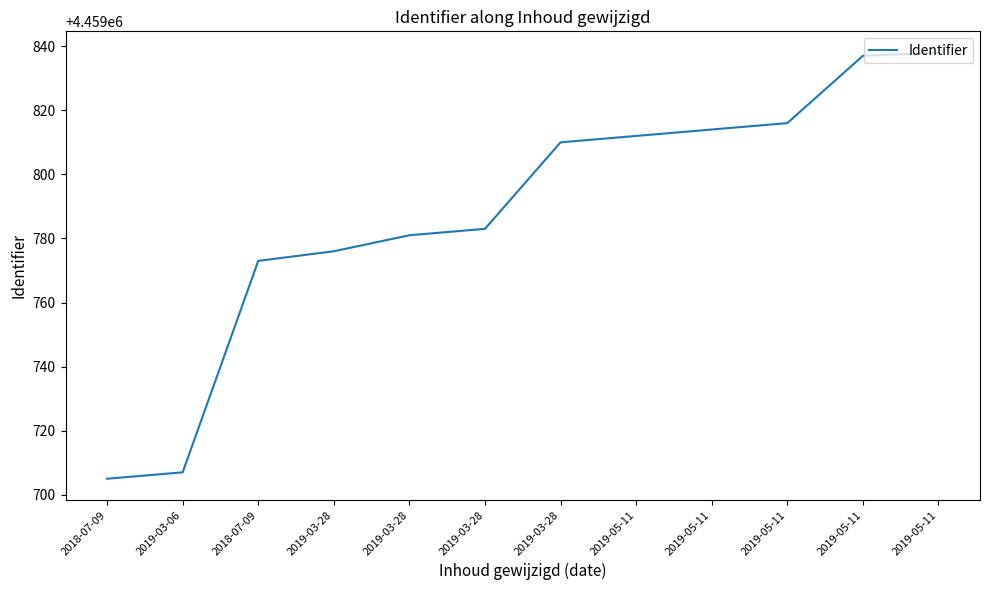

Is this an area chart (filled region under the line)?

No